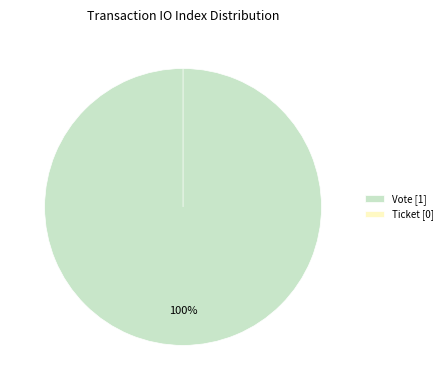

Is it true that Vote is 100% of the pie?

True